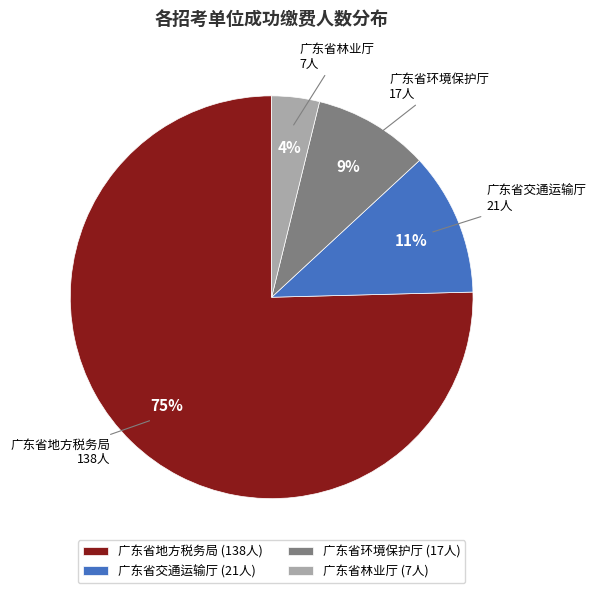

To the nearest percent, what is the difference between the largest and smallest slice percentages?

72%